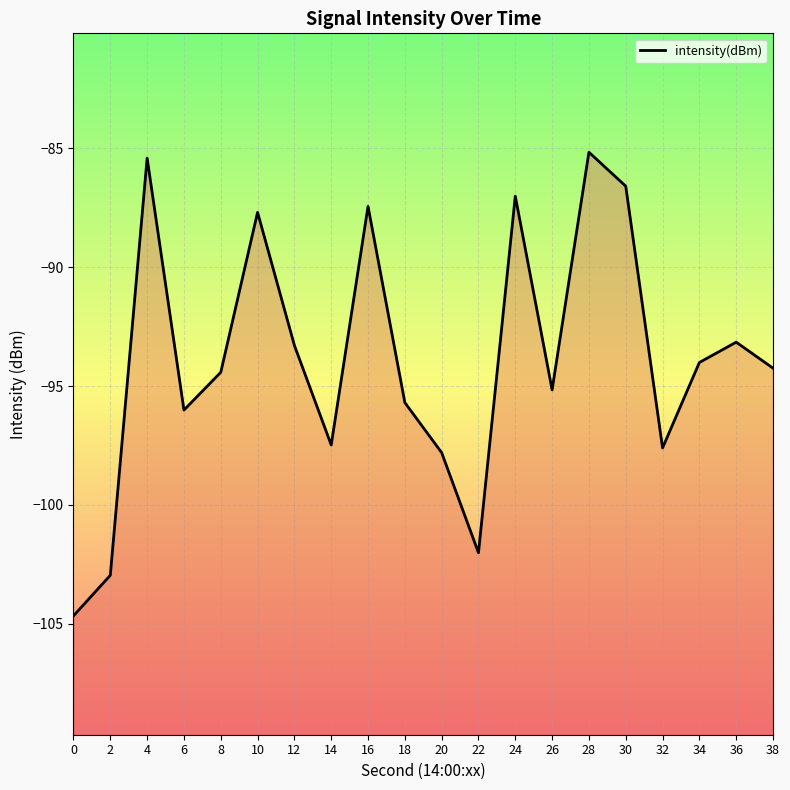

What is the approximate value at 22?

-102.0